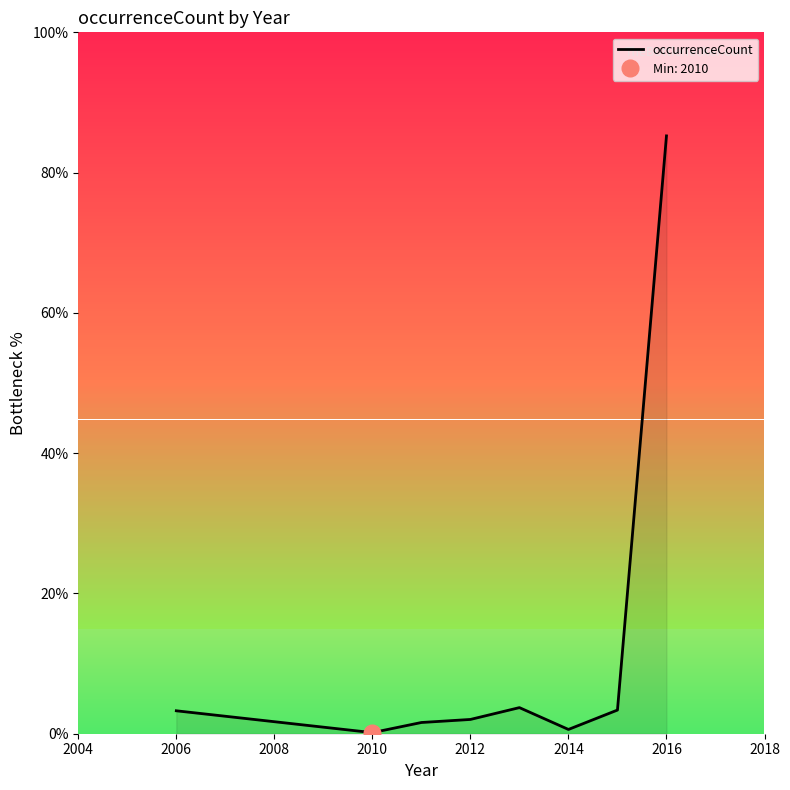

What is the sum of all values?

100.0